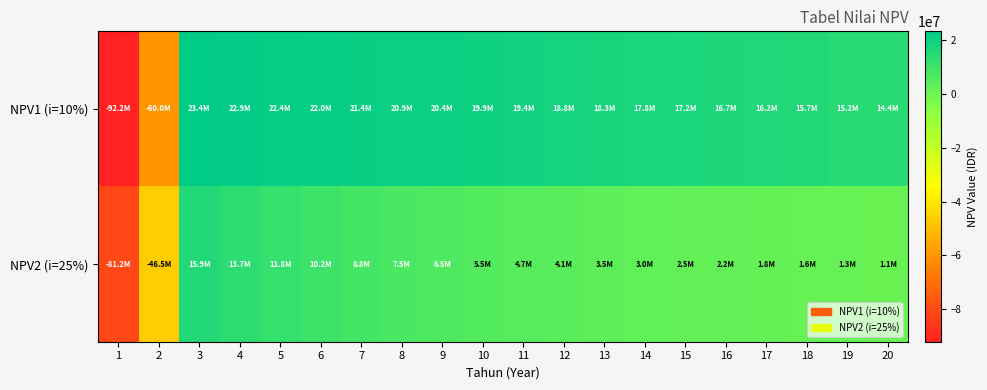

Reading left to right, what are all the values shown in this chart?

NPV1 (i=10%): 1=-92227272.7	2=-60027548.2	3=23381715.5	4=22924534.0	5=22447828.4	6=21955173.3	7=21449801.1	8=20934630.1	9=20412290.0	10=19885144.8	11=19355315.4	12=18824699.0	13=18294988.5	14=17767689.0	15=17244134.2	16=16725500.9	17=16212822.4	18=15707001.3	19=15208821.0	20=14358621.0
NPV2 (i=25%): 1=-81160000.0	2=-46485333.3	3=15933984.4	4=13747736.7	5=11846435.5	6=10196072.2	7=8766010.2	8=7528815.8	9=6460048.5	10=5538032.2	11=4743617.3	12=4059944.6	13=3472217.2	14=2967483.8	15=2534436.9	16=2163226.0	17=1845287.6	18=1573190.7	19=1340498.5	20=1113694.8